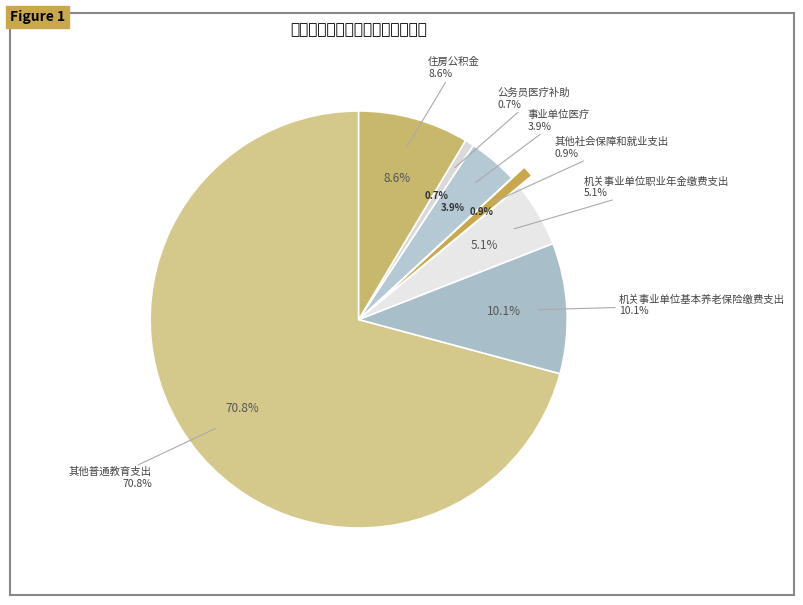

How many segments does this pie chart have?

7